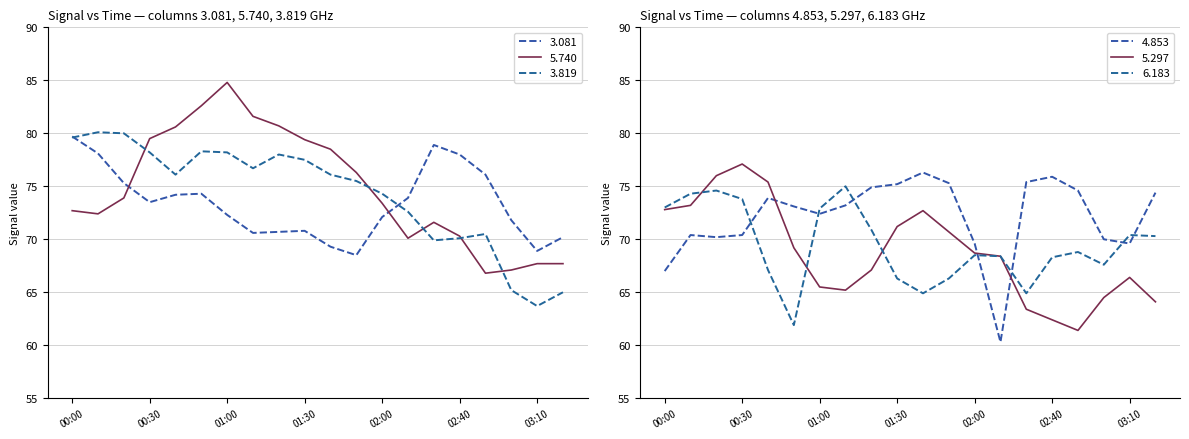

What are all the series names shown in the legend?

3.081, 5.740, 4.853, 5.297, 3.819, 6.183